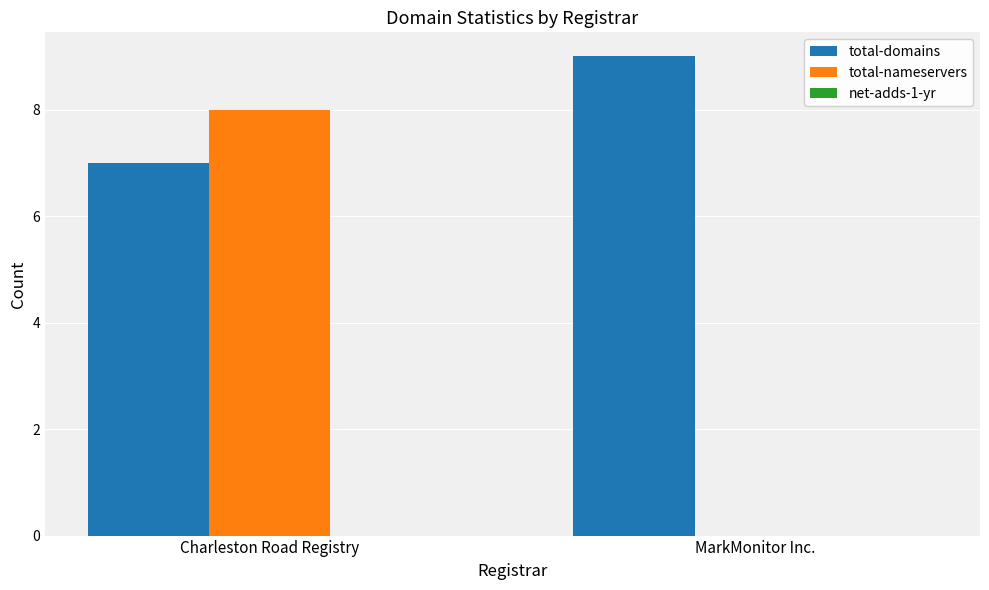

Which series has the largest total across all categories?

total-domains